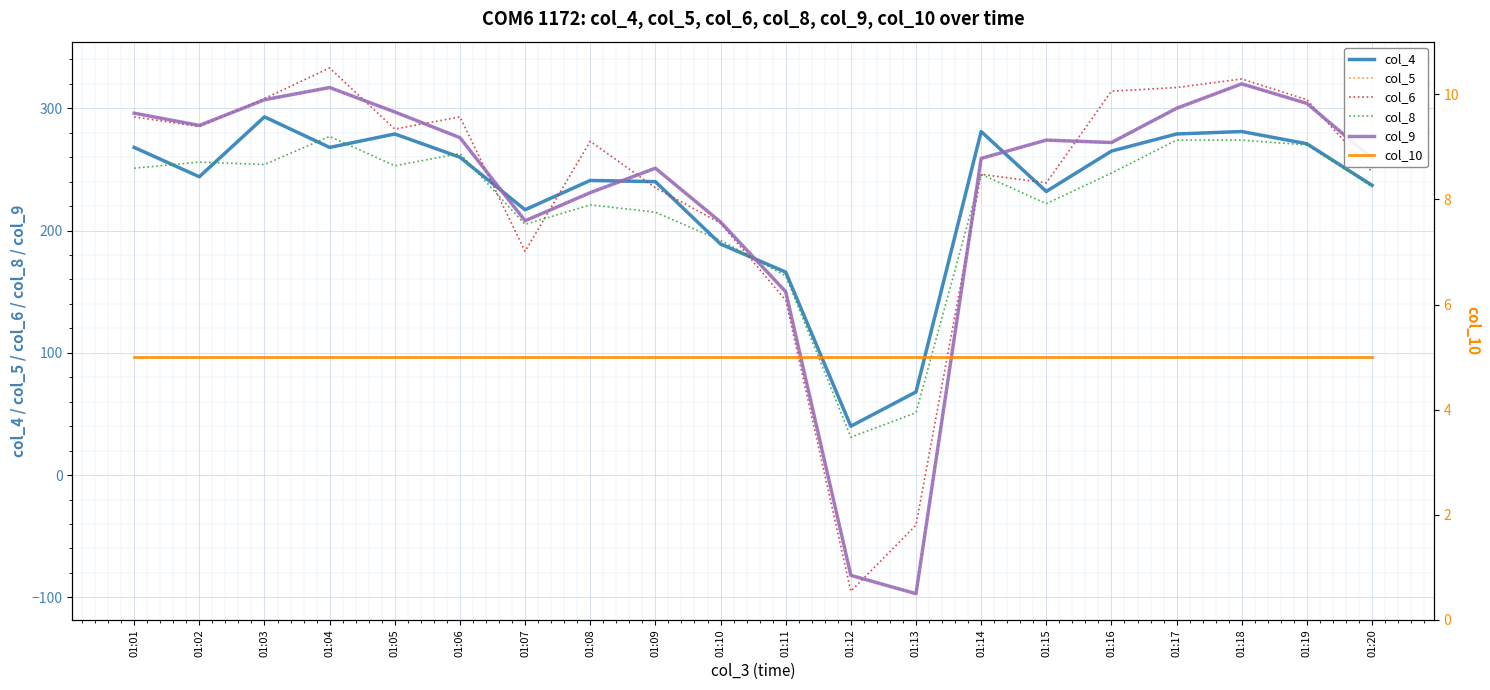

At which category does col_6 reach its first local valley?

01:02